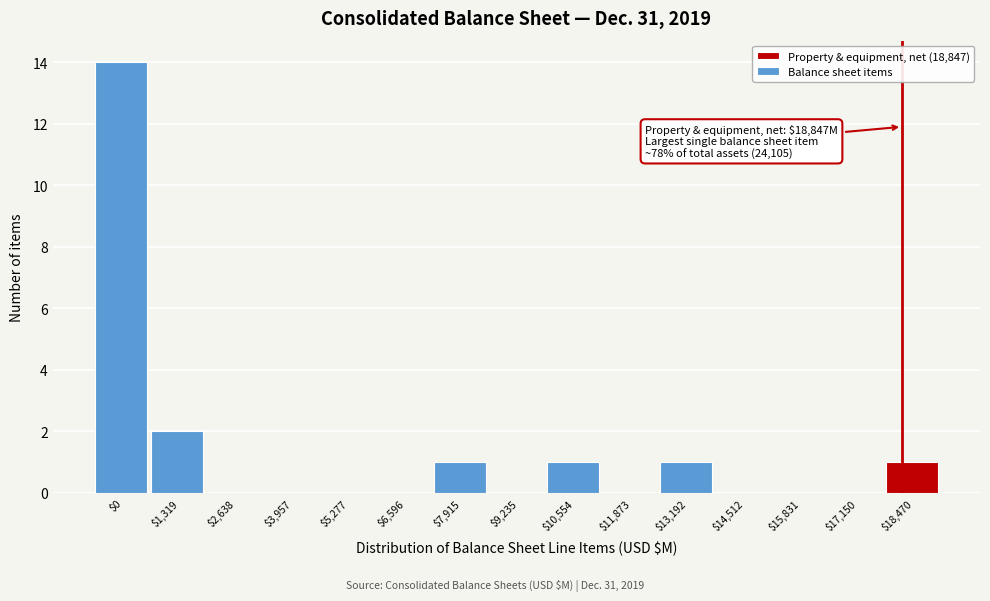

What is the sum of all values?

20